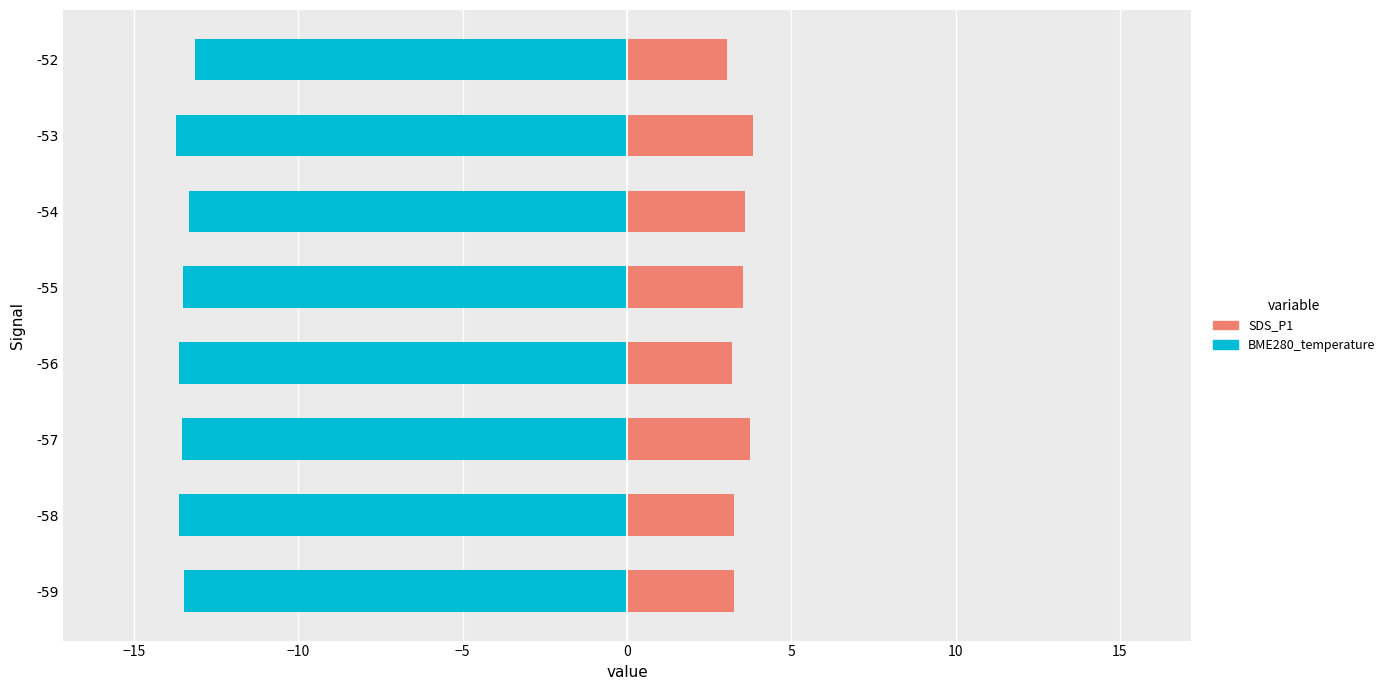

Reading left to right, extract all data points from this chart.

SDS_P1: 3.2	3.2	3.8	3.2	3.5	3.6	3.8	3.0
BME280_temperature (neg): -13.5	-13.6	-13.5	-13.6	-13.5	-13.3	-13.7	-13.2